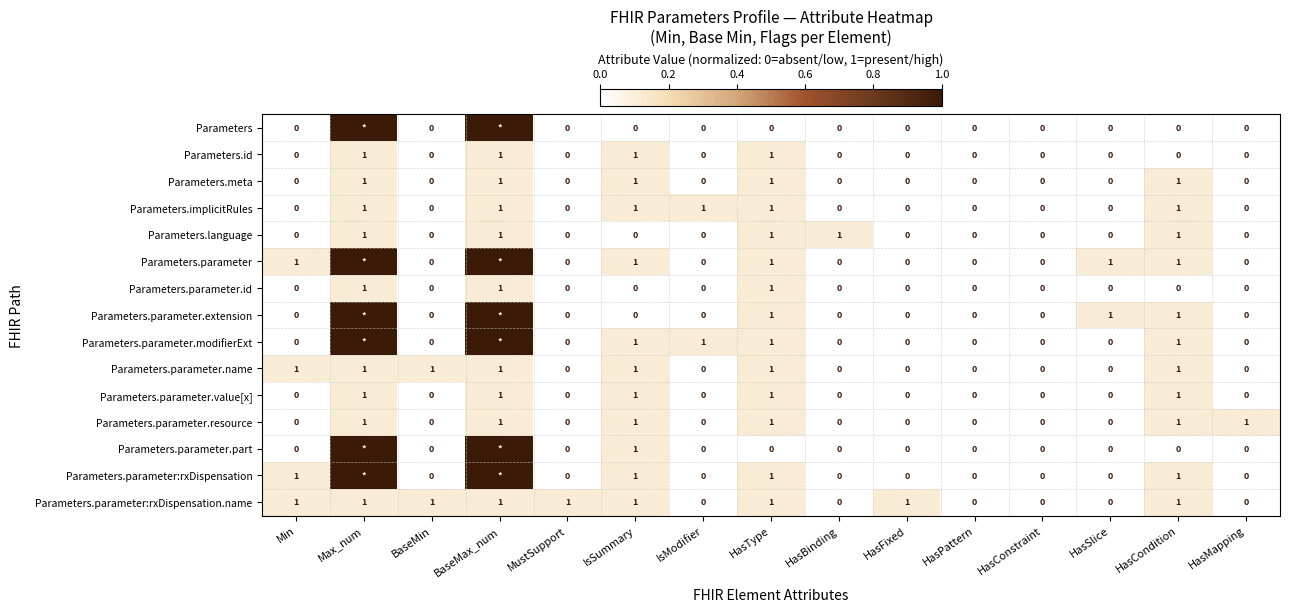

How many positive values does the Parameters.parameter.resource series have?

6